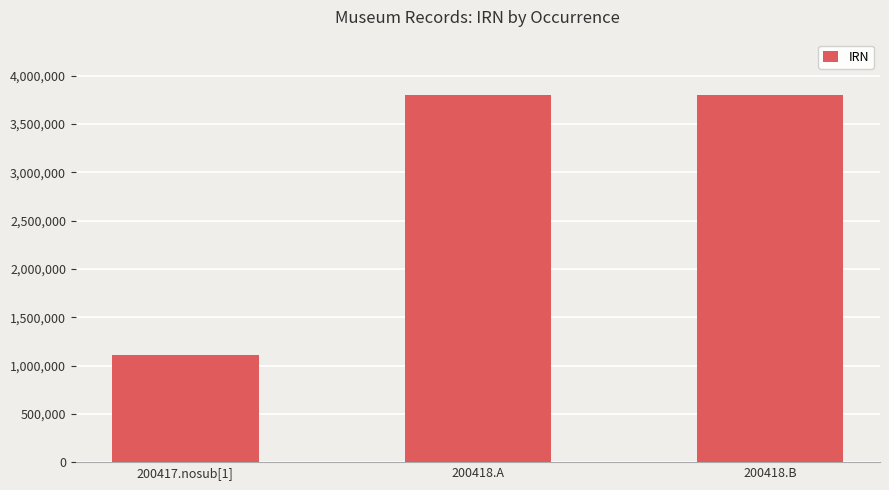

Where is the data nearest to the value 2454534?

200418.B